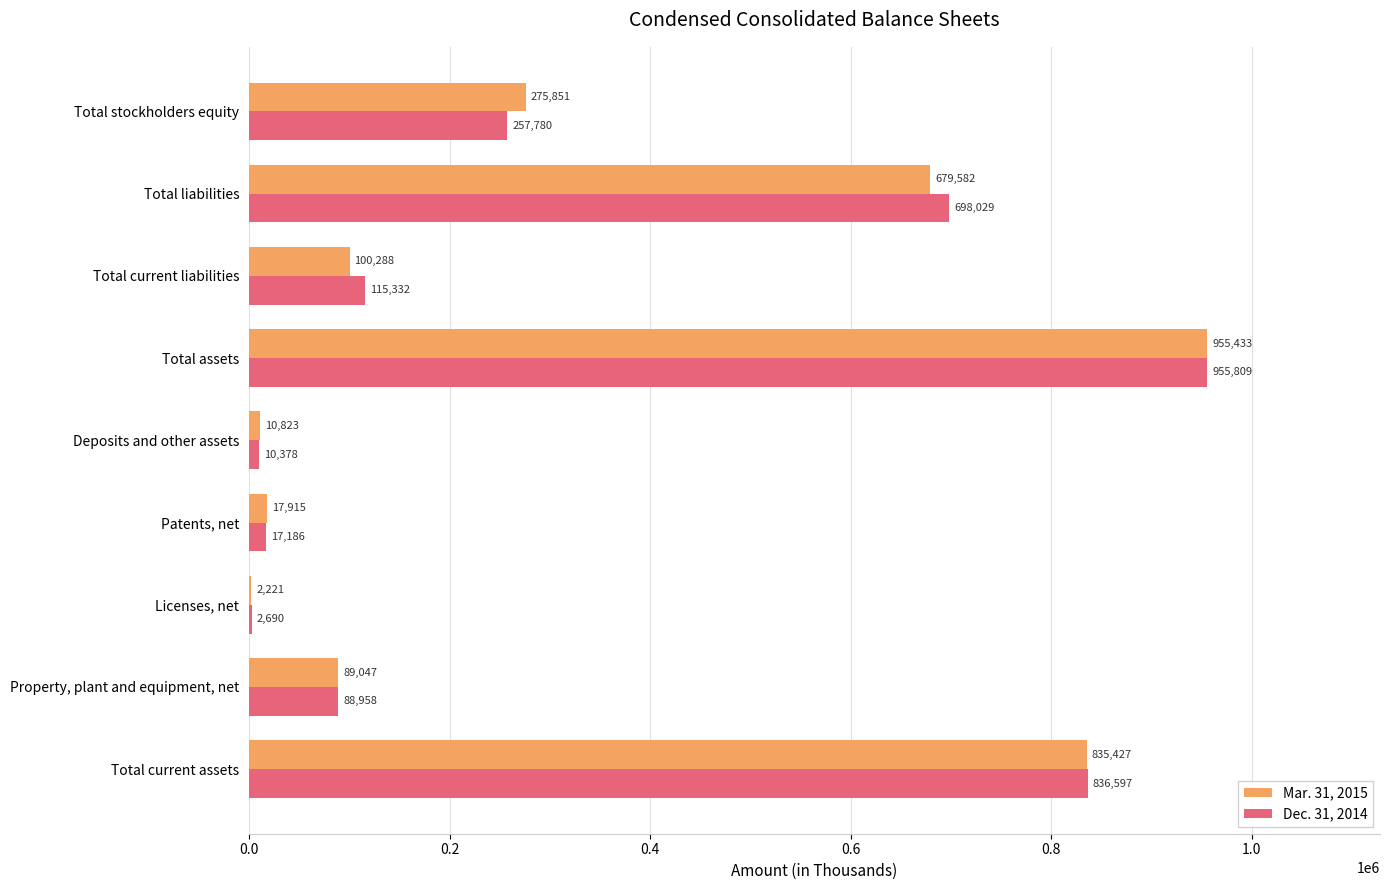

At which category is the sum across all series the highest?

Total assets